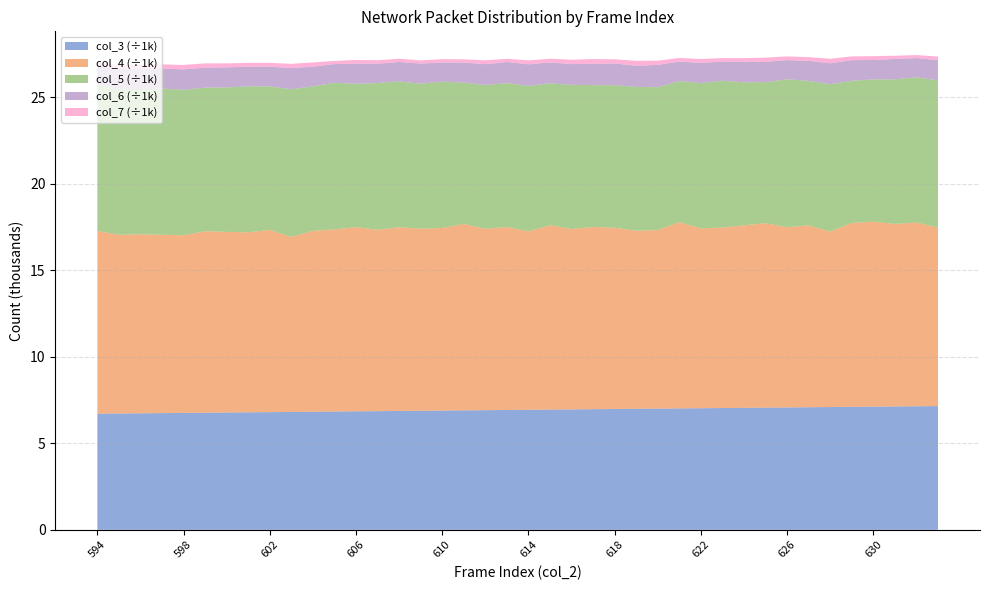

Reading left to right, transcribe all the data shown in this chart.

col_3: 6709	6720	6732	6743	6754	6766	6777	6788	6799	6811	6822	6833	6845	6856	6867	6878	6890	6901	6912	6923	6935	6946	6957	6969	6980	6991	7002	7014	7025	7036	7048	7059	7070	7081	7093	7104	7115	7127	7138	7149
col_4: 10561	10324	10343	10303	10263	10486	10432	10399	10527	10111	10445	10524	10643	10480	10611	10518	10548	10771	10484	10567	10307	10651	10422	10528	10468	10286	10315	10763	10389	10425	10540	10654	10412	10508	10136	10625	10683	10544	10611	10316
col_5: 8458	8416	8366	8448	8400	8295	8346	8435	8290	8533	8351	8467	8278	8476	8428	8374	8454	8162	8304	8317	8406	8199	8327	8195	8239	8310	8254	8146	8393	8488	8264	8149	8545	8345	8513	8212	8225	8354	8388	8501
col_6: 1084	1175	1183	1145	1186	1146	1162	1134	1143	1220	1139	1082	1167	1114	1122	1163	1108	1161	1199	1221	1243	1205	1198	1225	1253	1222	1287	1132	1167	1101	1194	1173	1108	1160	1207	1190	1119	1178	1115	1165
col_7: 177	216	235	249	254	254	230	220	218	245	246	180	213	200	188	186	190	186	223	183	228	215	253	279	243	286	248	204	224	202	202	244	213	212	264	221	222	185	174	212